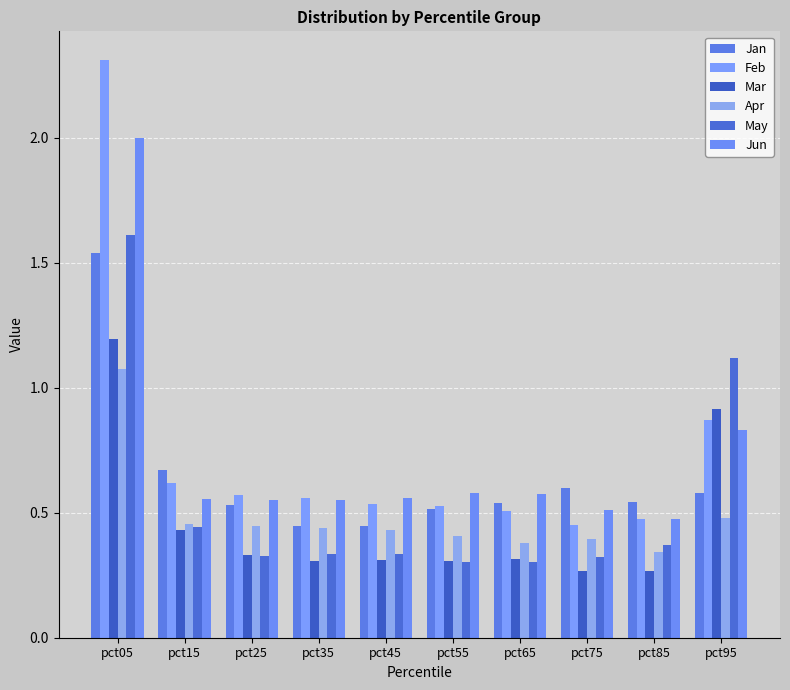

Is it true that Apr equals 1.1 at pct05?

True